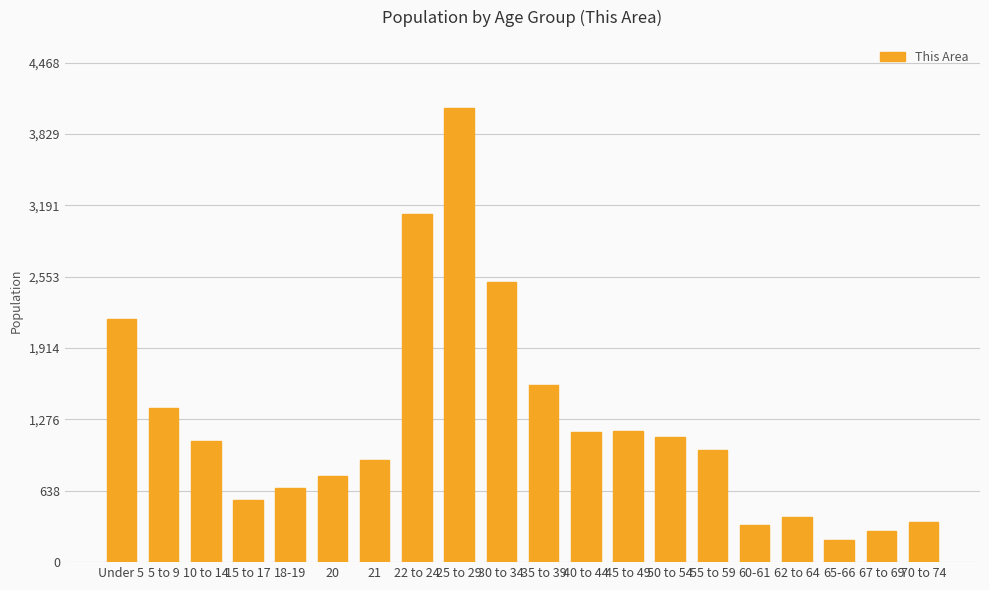

What is the average value?

1243